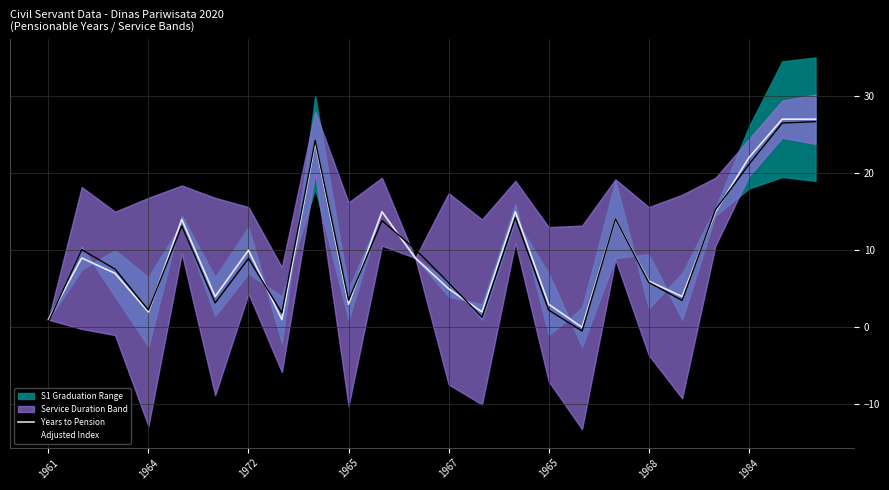

The Years to Pension series shows 16.6 at 1968. True or false?

False